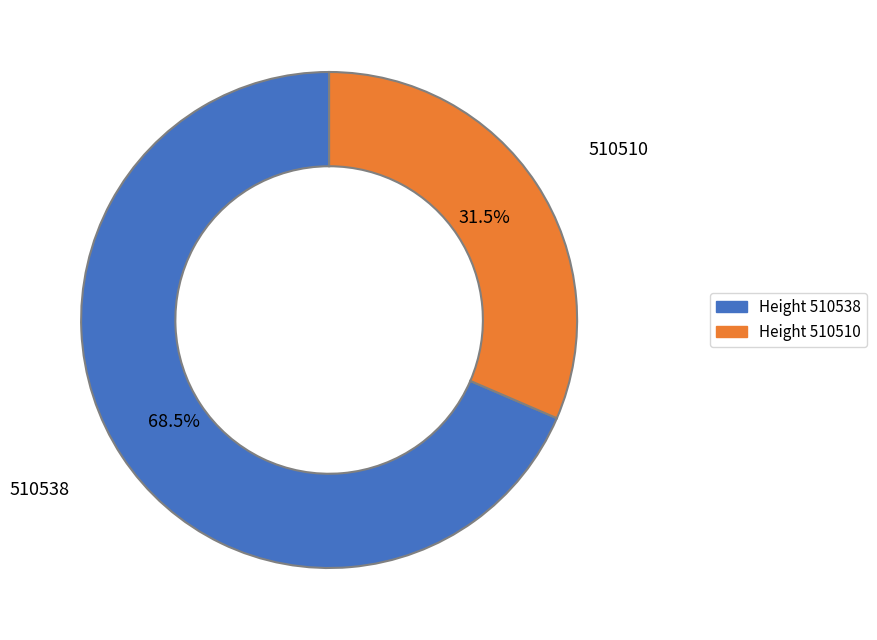

Does any single category account for the majority?

Yes